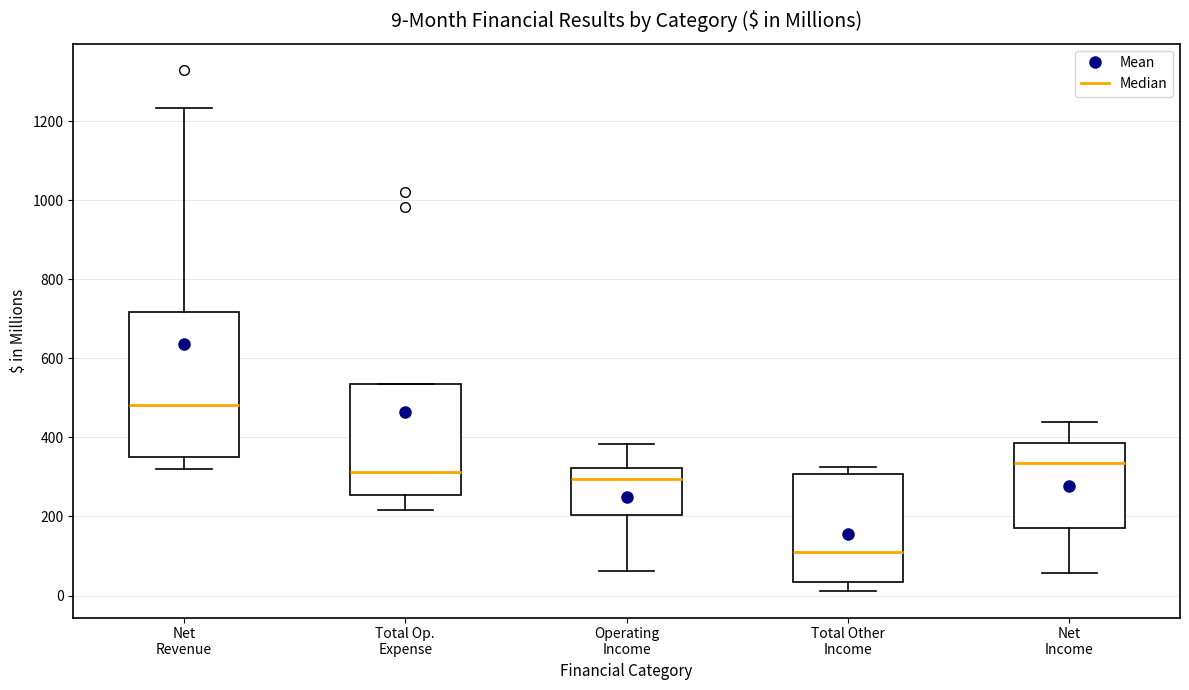

Which box is the tallest, from its lower edge to its upper edge?

Net Revenue